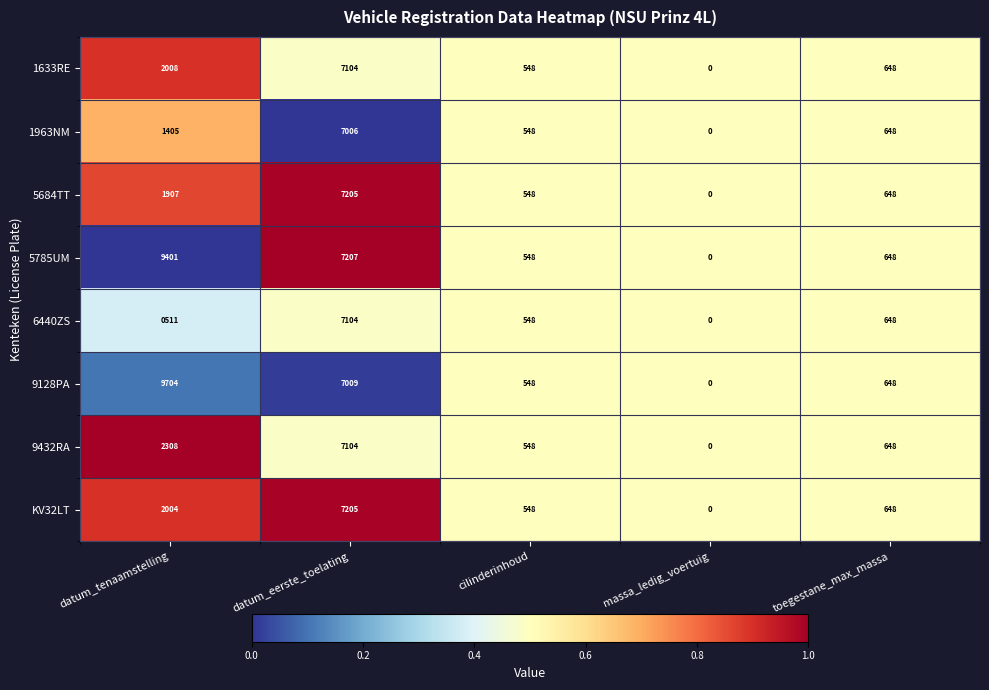

At which label does 5684TT first exceed 648?

datum_tenaamstelling